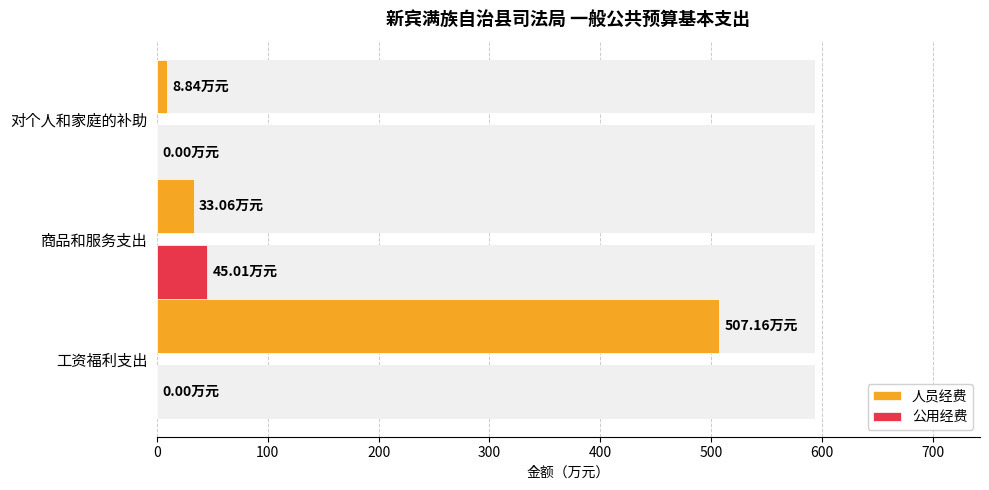

What are all the series names shown in the legend?

人员经费, 公用经费